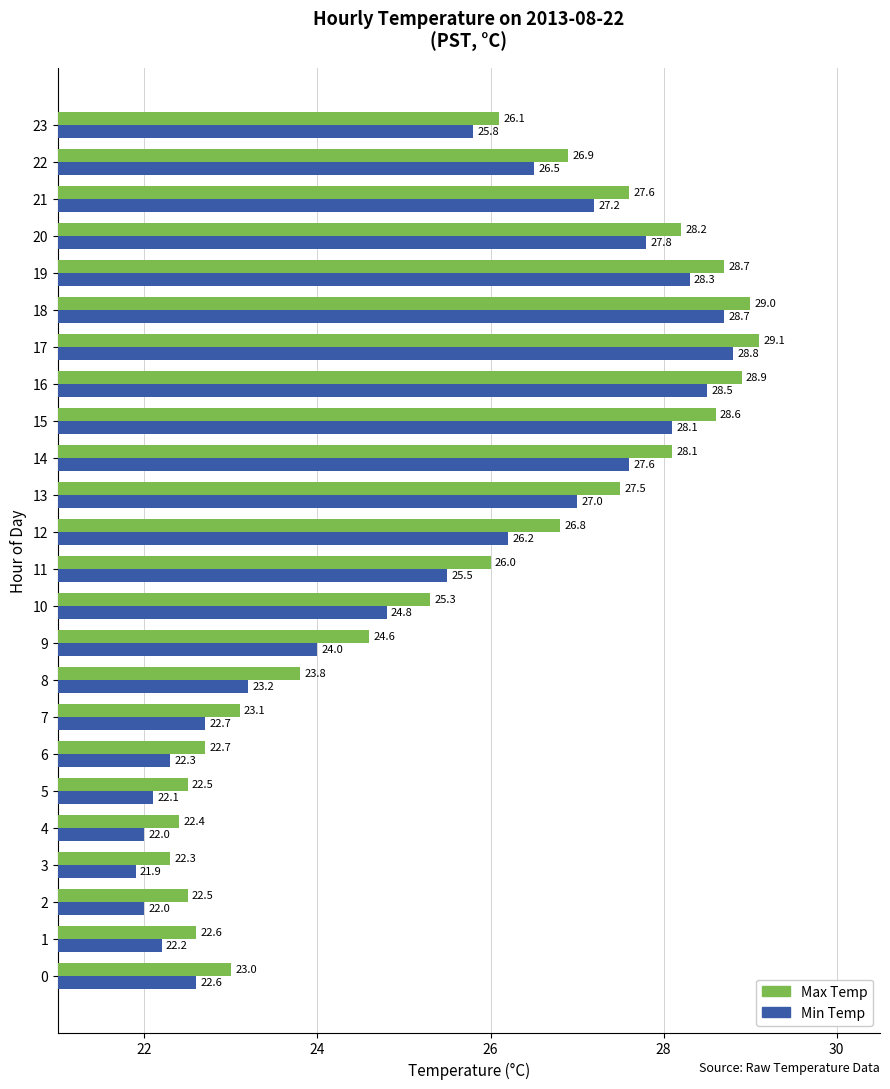

Is the value of Max Temp at 9 greater than the value of Min Temp at 15?

No